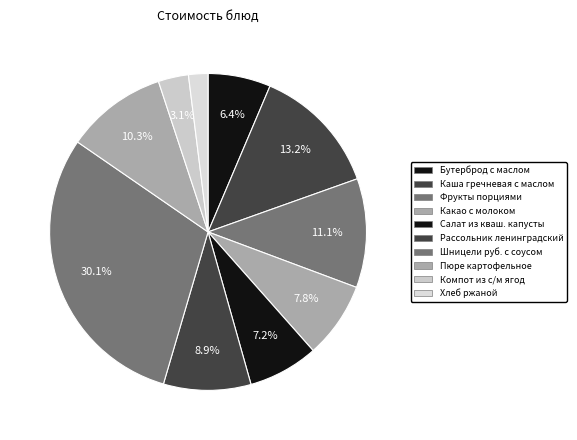

How many slices are in this pie chart?

10